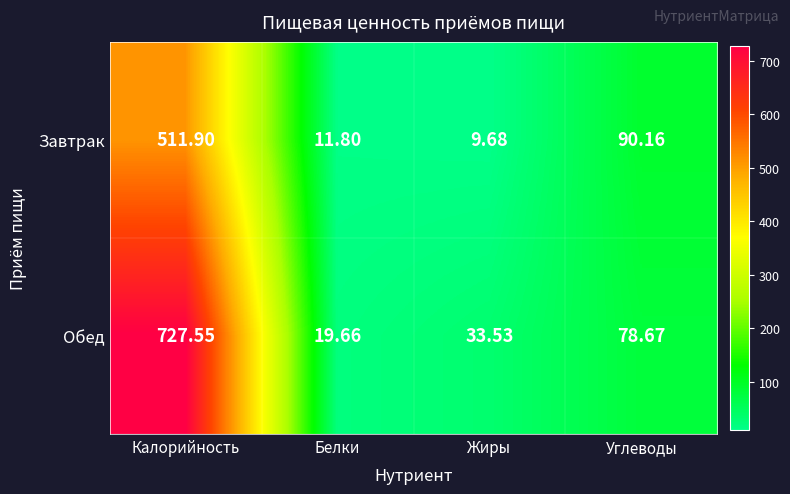

Between Калорийность and Жиры, which series saw the biggest shift?

Обед